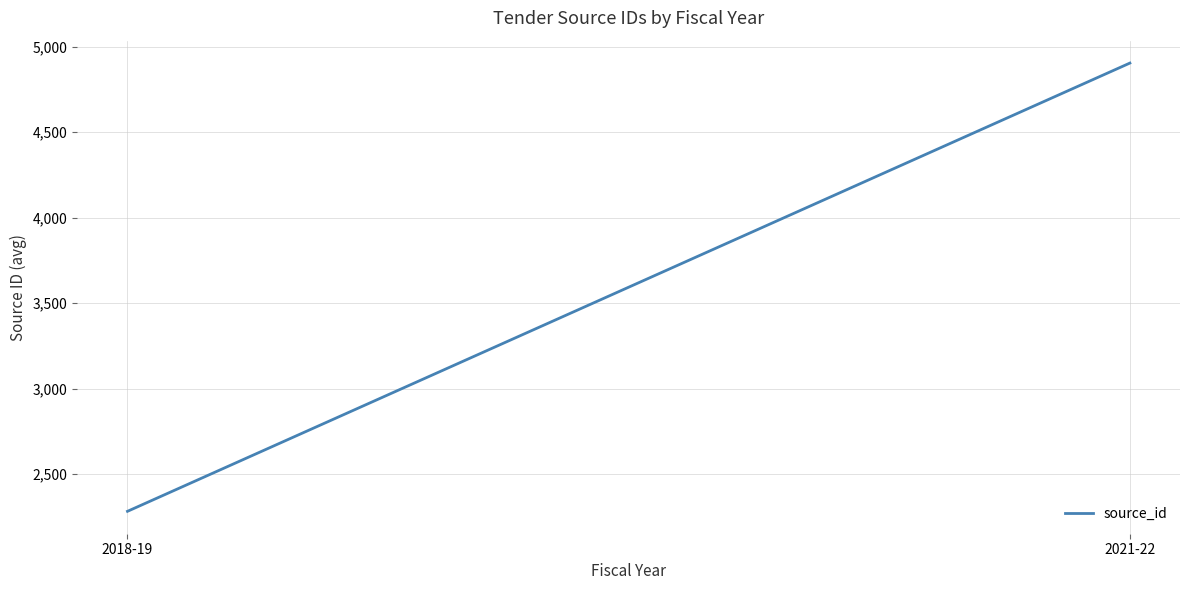

At which category does the chart reach its minimum across all series?

2018-19